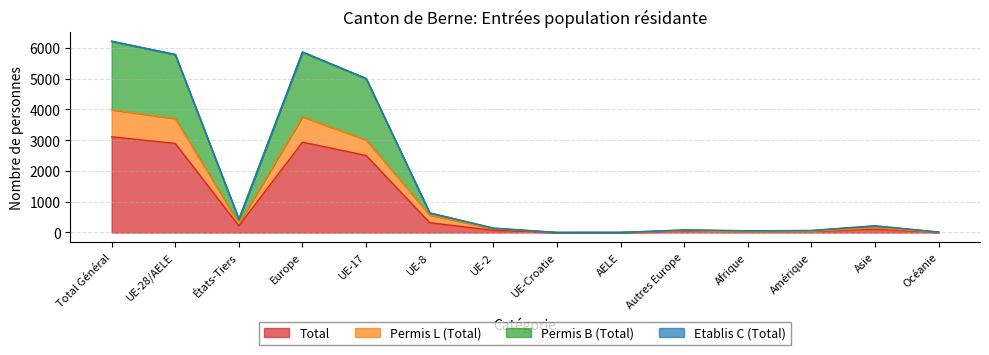

Which label corresponds to the smallest value in the chart?

UE-Croatie